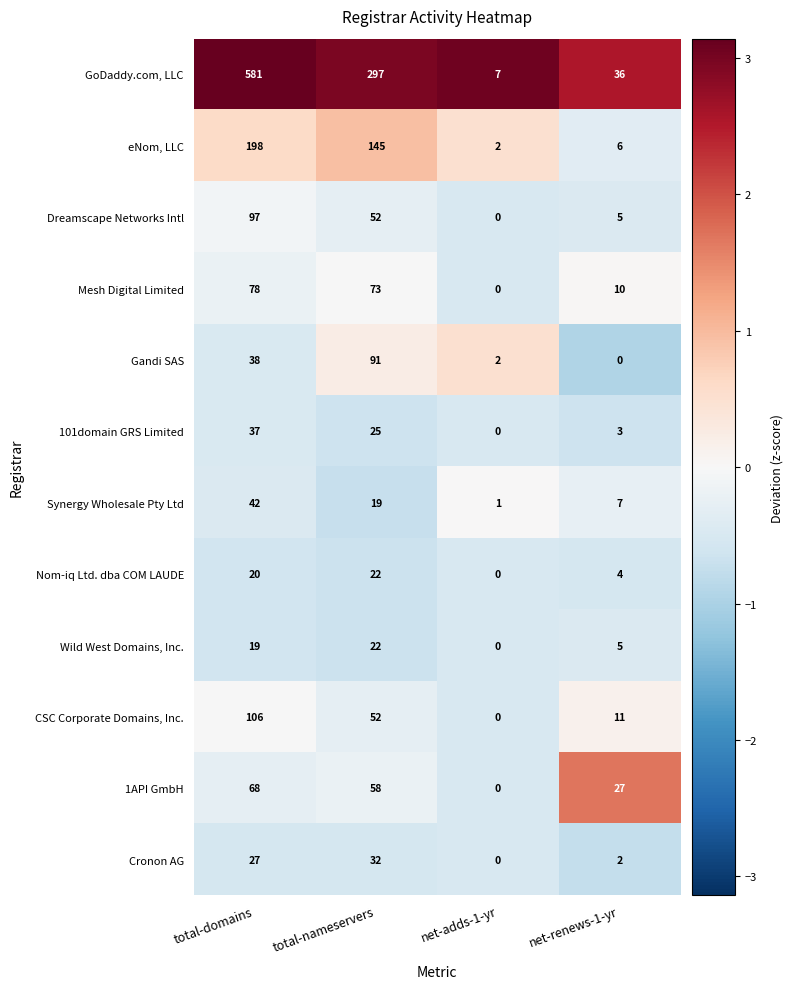

At which label does Synergy Wholesale Pty Ltd reach its peak?

total-domains